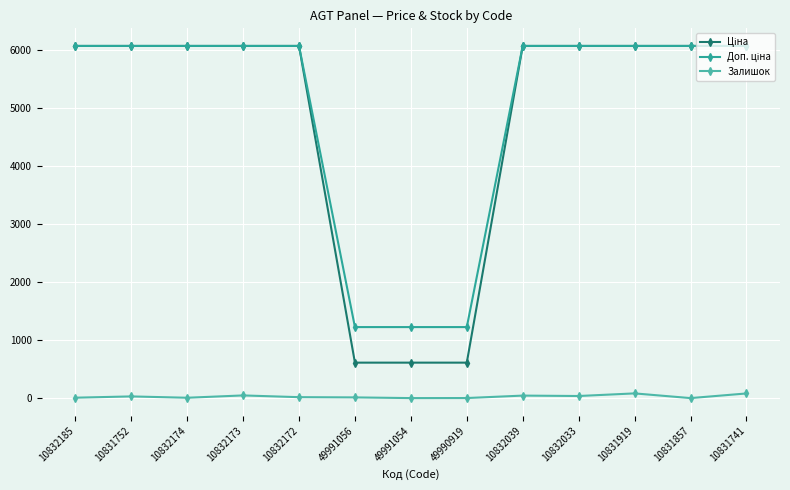

True or false: Доп. ціна has more than 1 points higher than both neighbors.

False